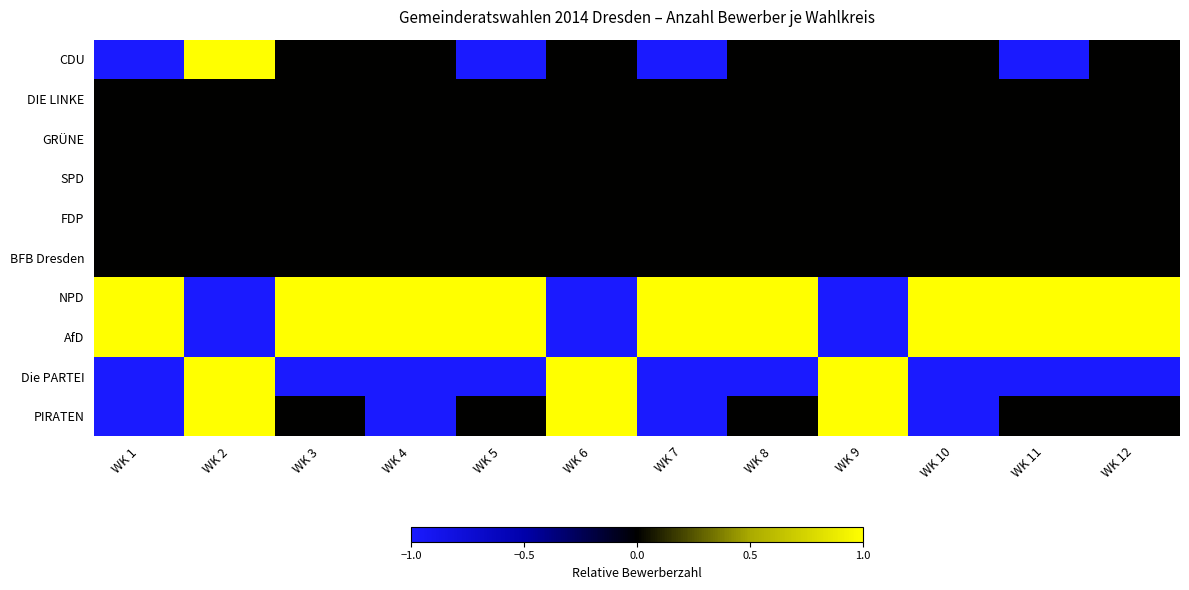

At how many categories does at least one series exceed 0?

12